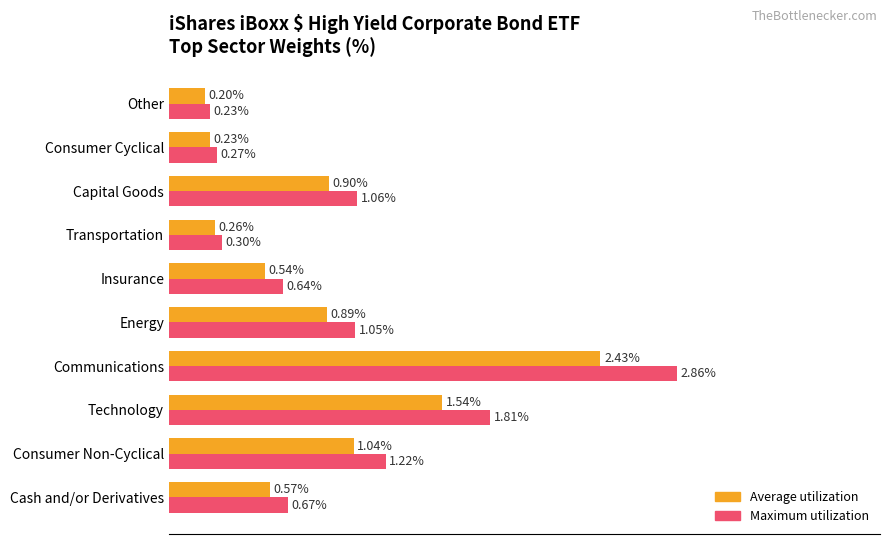

Where is Maximum utilization nearest to the value 1?

Energy